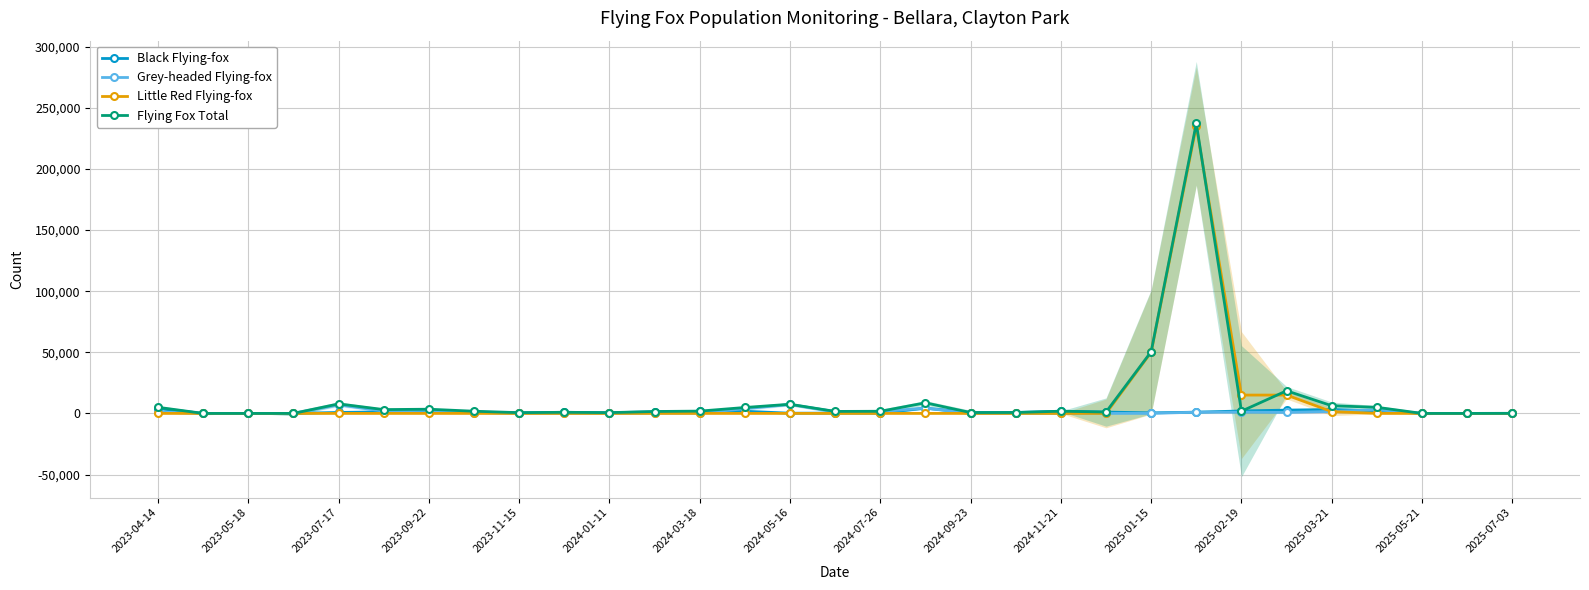

True or false: Flying Fox Total has more than 0 points higher than both neighbors.

True